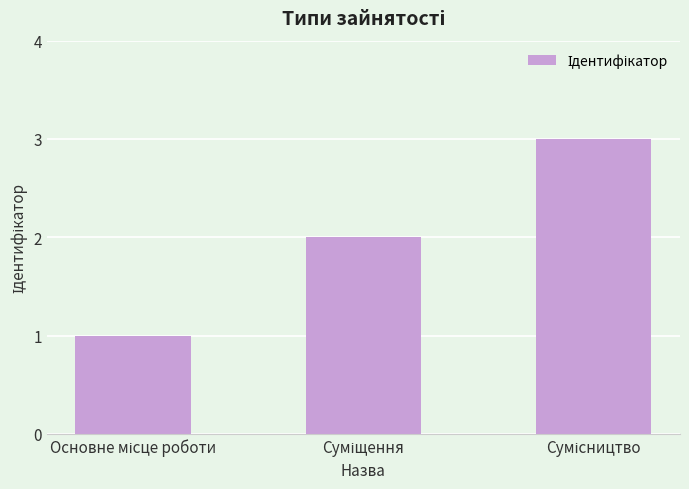

What is the sum of all values?

6